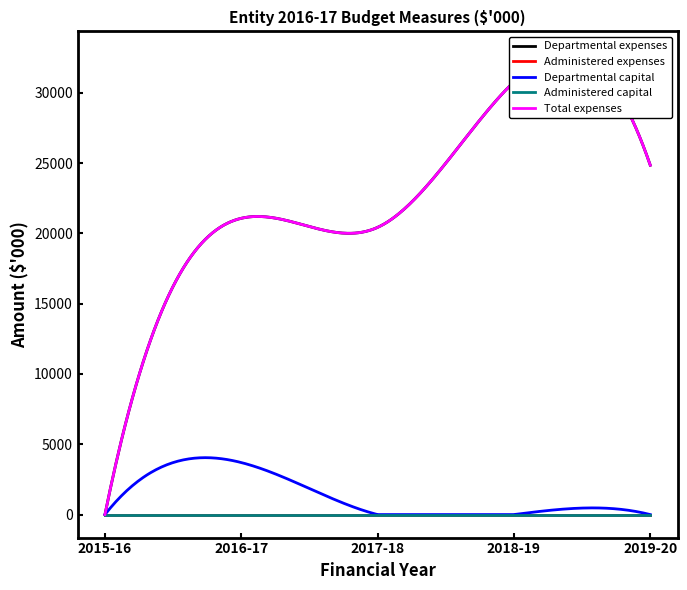

Reading left to right, extract all data points from this chart.

Departmental expenses: 2015-16=0	2016-17=21075	2017-18=20430	2018-19=30778	2019-20=24850
Administered expenses: 2015-16=0	2016-17=0	2017-18=0	2018-19=0	2019-20=0
Departmental capital: 2015-16=0	2016-17=3700	2017-18=0	2018-19=0	2019-20=0
Administered capital: 2015-16=0	2016-17=0	2017-18=0	2018-19=0	2019-20=0
Total expenses: 2015-16=0	2016-17=21075	2017-18=20430	2018-19=30778	2019-20=24850